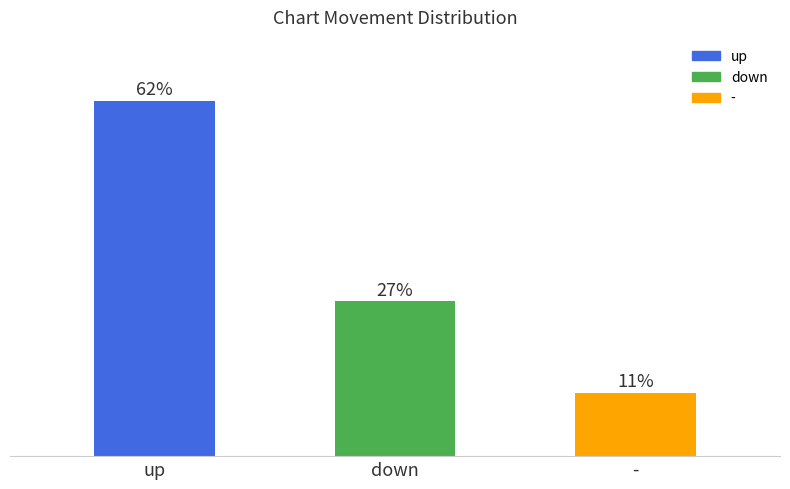

Between - and down, which is larger?

down